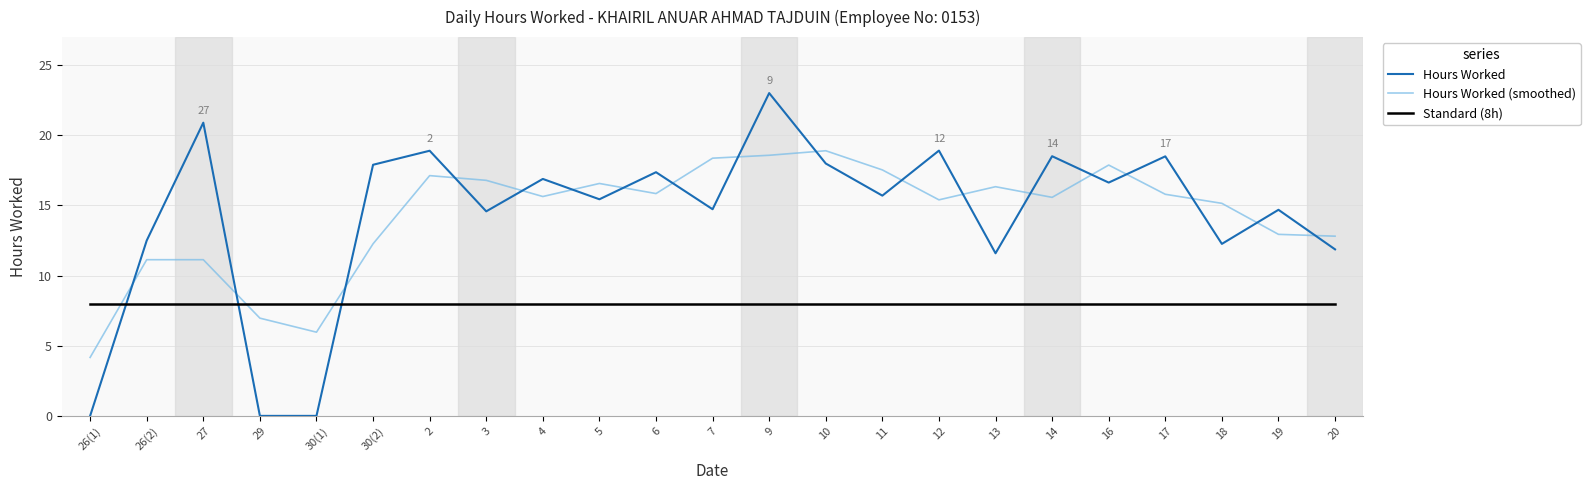

Where do Hours Worked and Hours Worked (smoothed) first cross each other?

26(1) and 26(2)